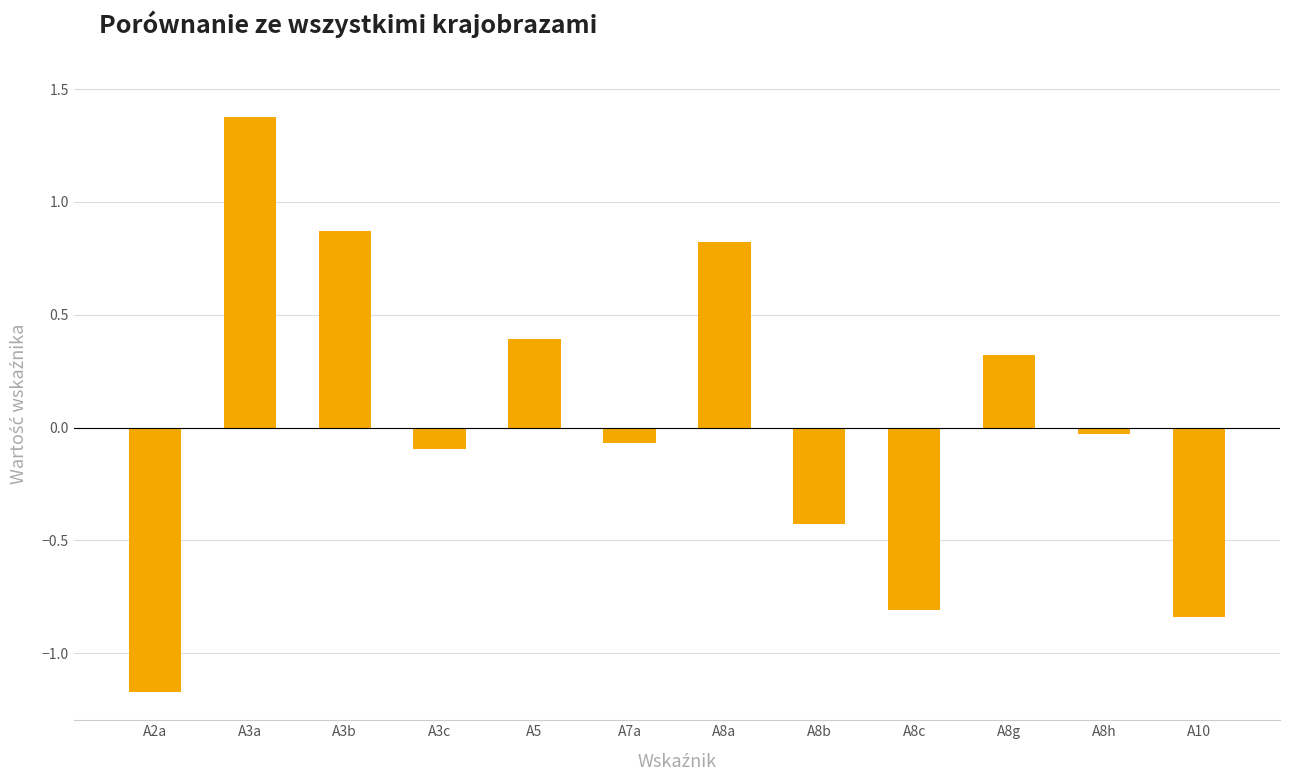

True or false: the data shows 0.8 at A8a.

True